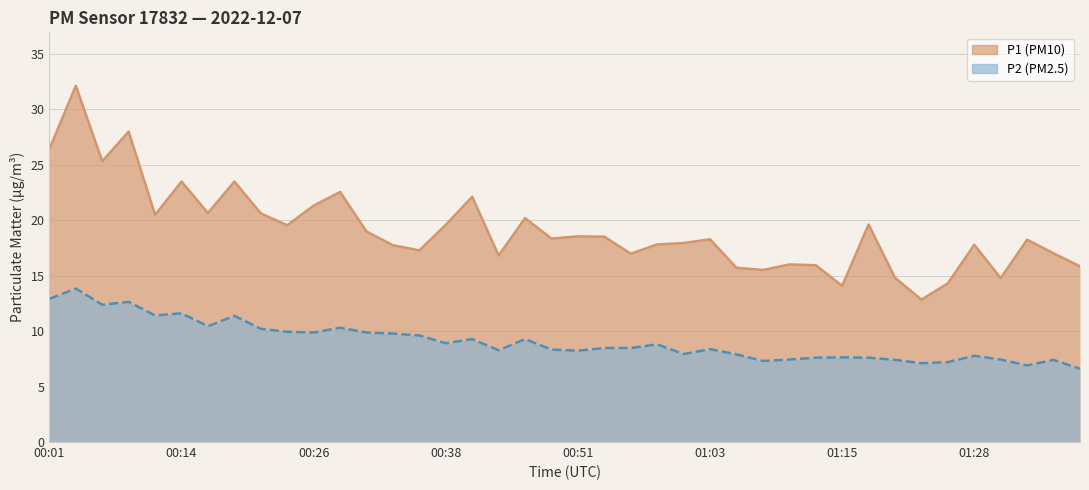

Between 00:26 and 00:58, which series saw the biggest shift?

P1